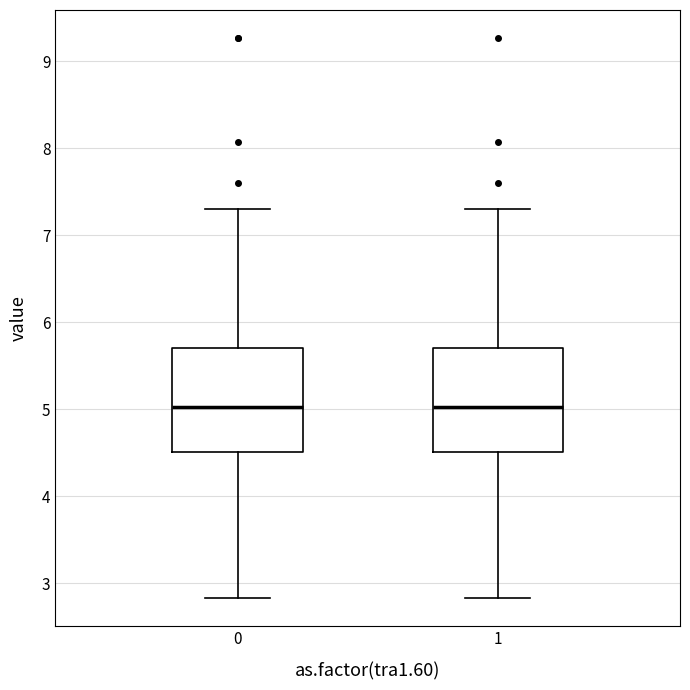

Where does the lower whisker of the box at x = 1 end on the y-axis? The values are not printed on the chart, so give them approximately, as read against the axis.

2.8